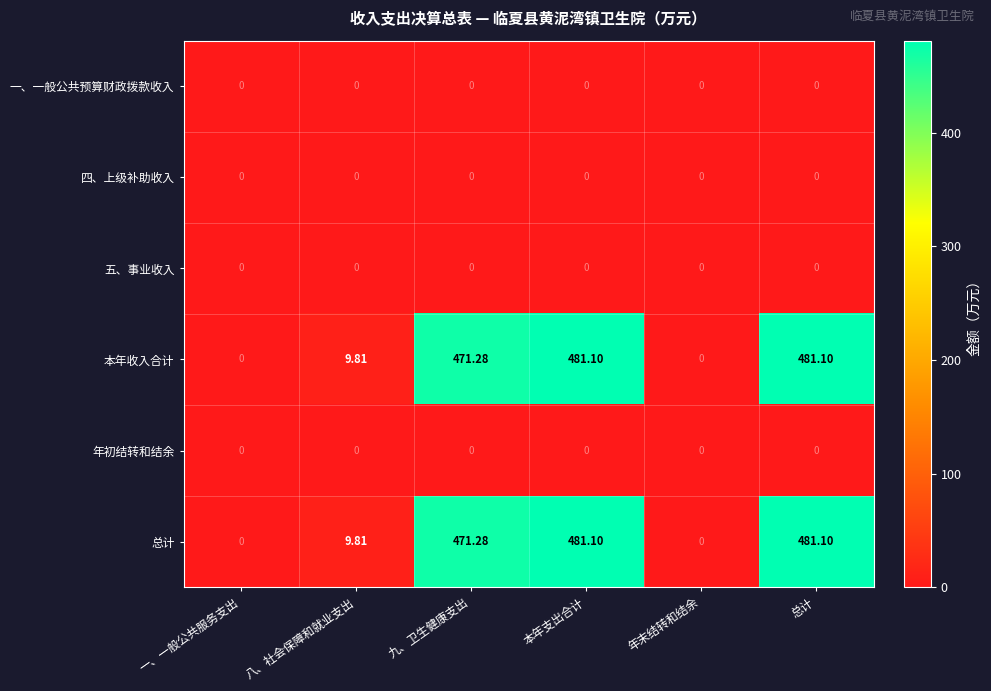

At which label is 总计 closest to 240?

八、社会保障和就业支出